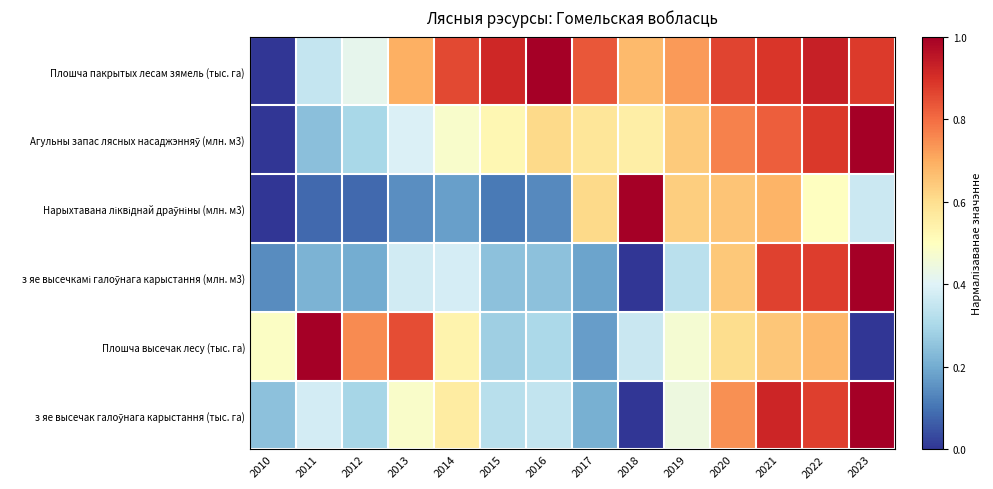

Which category has the highest value across all series?

2016